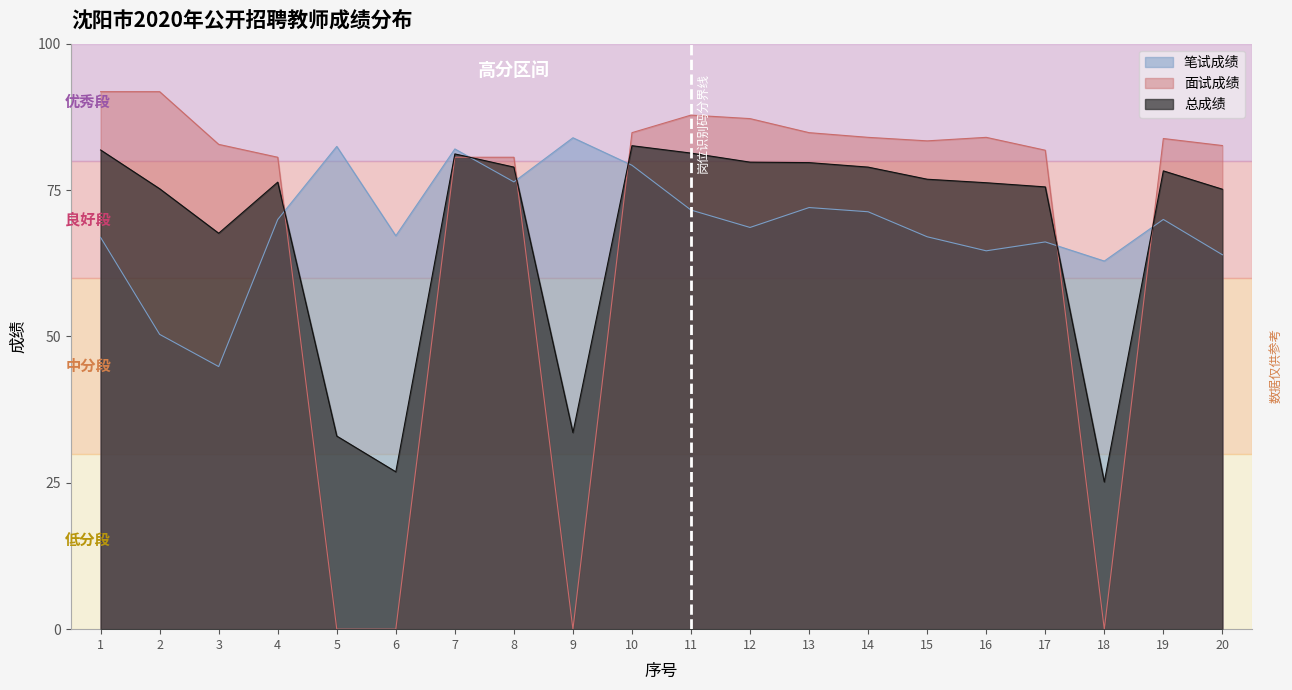

True or false: 总成绩 and 笔试成绩 intersect in this chart.

True